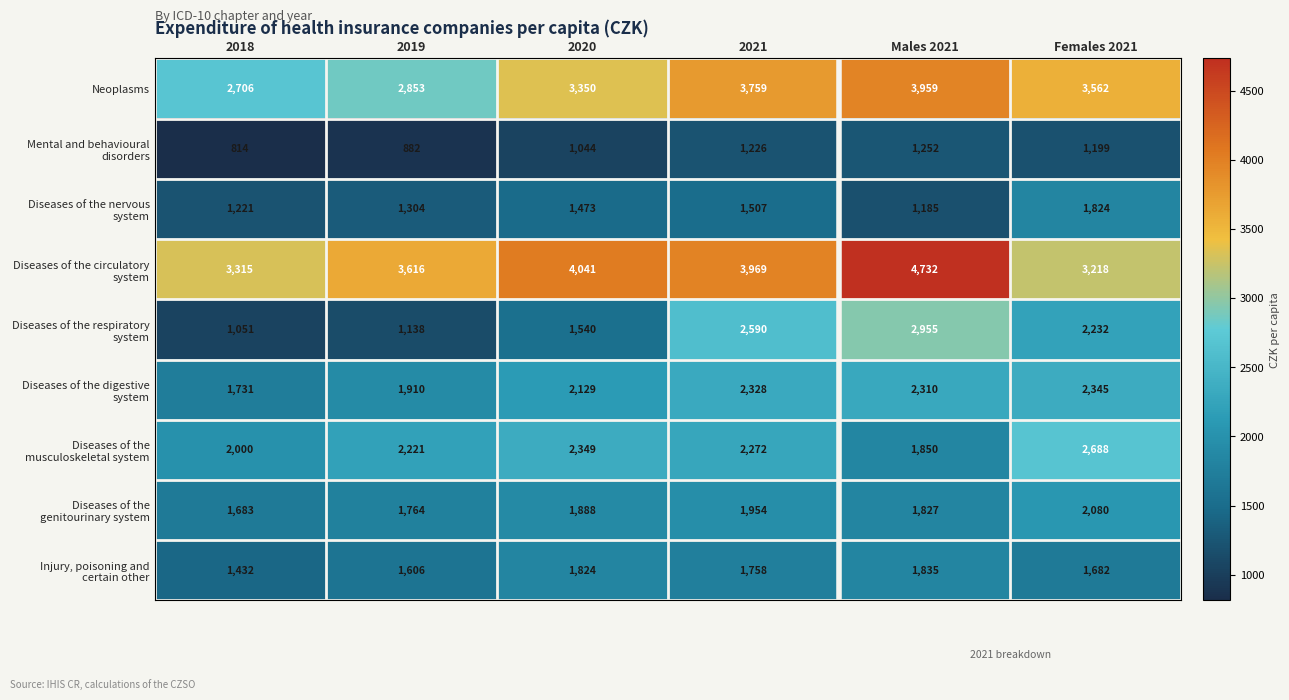

What is the total value across all series at 2018?

15953